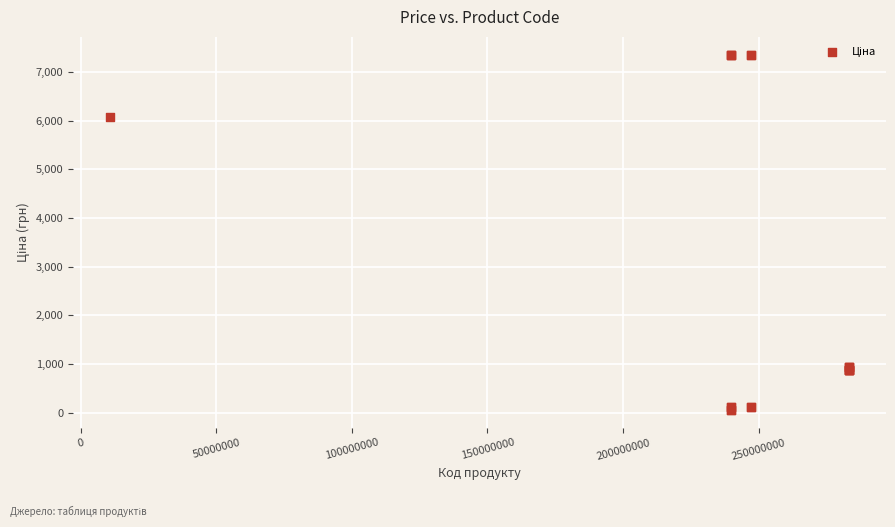

What Y value in the scatter plot is closest to 3707?

6067.2